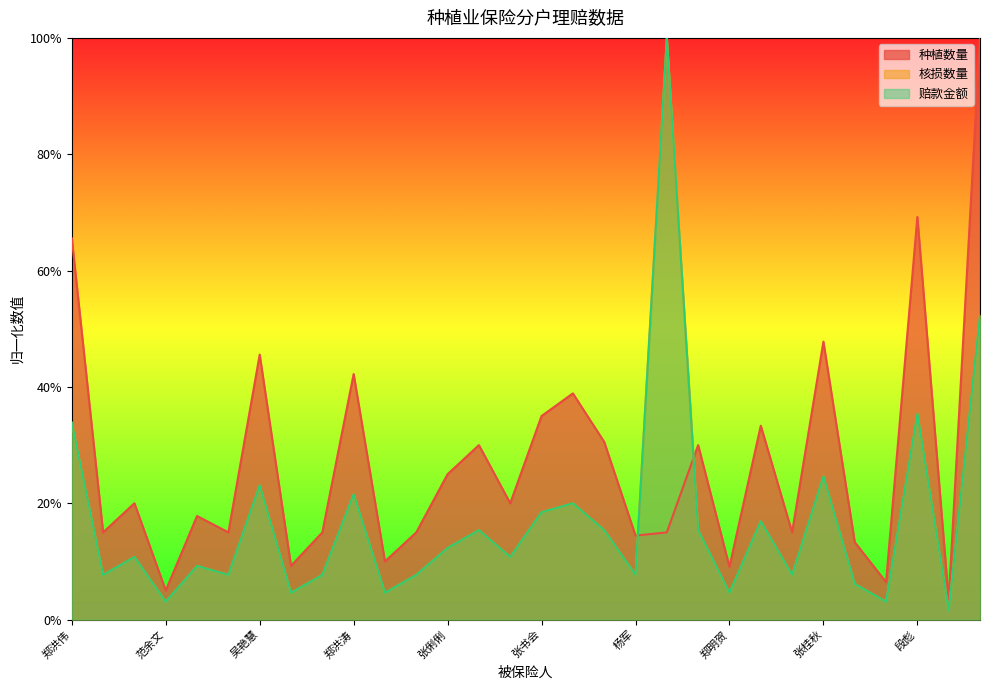

At which label does 核损数量 first exceed 10?

郑洪伟